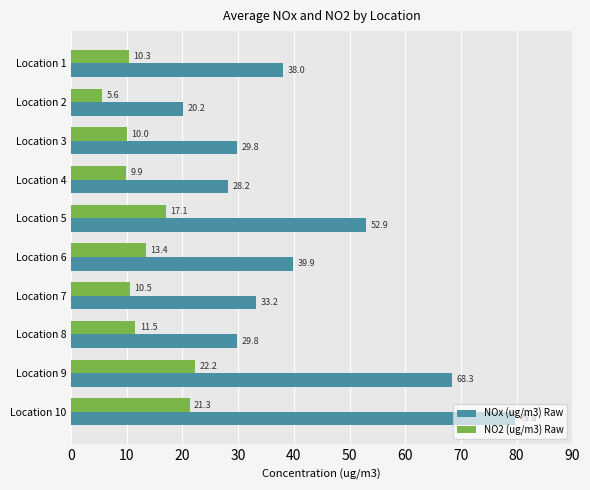

List the labels in order of NO2 (ug/m3) Raw value, smallest first.

Location 2, Location 4, Location 3, Location 1, Location 7, Location 8, Location 6, Location 5, Location 10, Location 9